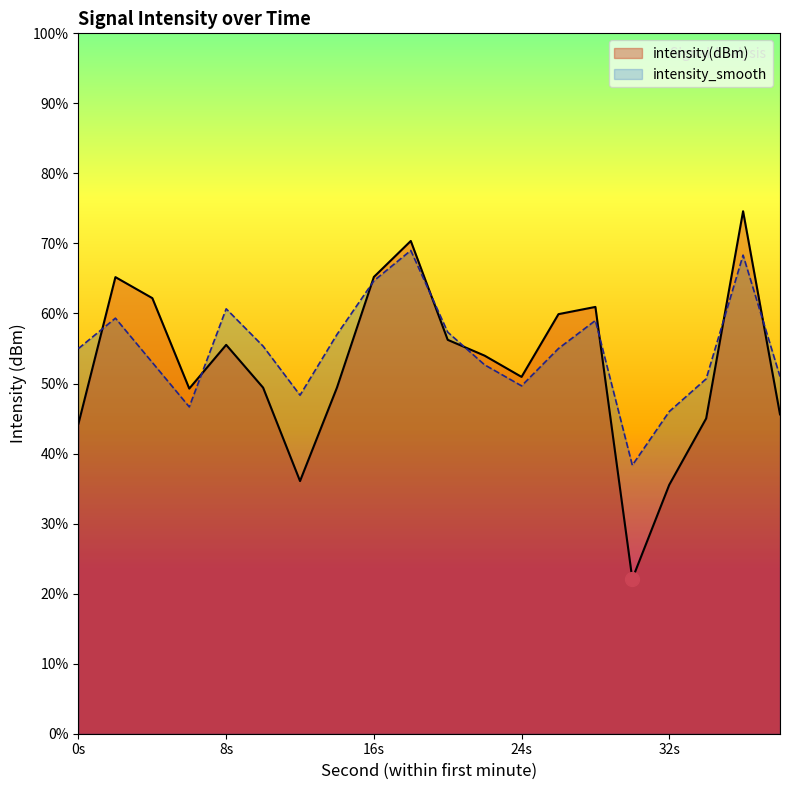

Where is the first local maximum for intensity(dBm)?

2